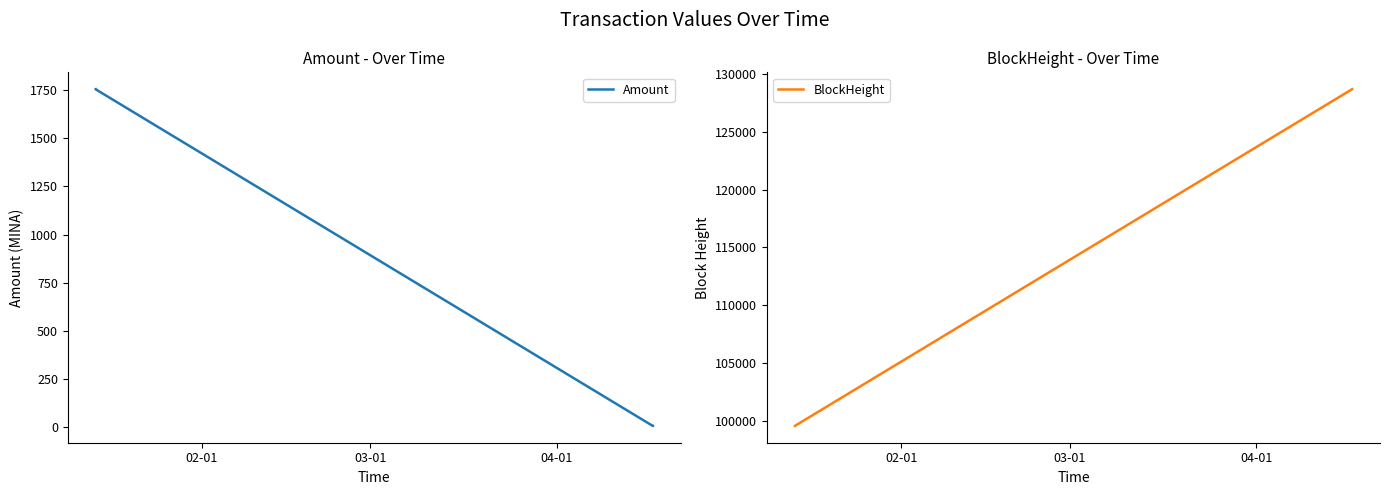

What is the highest value of the Amount series?

1755.3